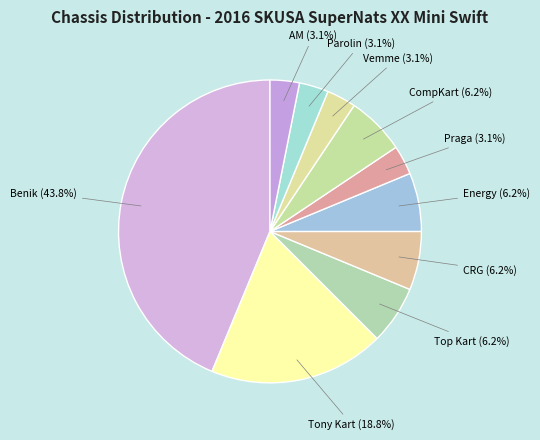

Rank the categories by value from highest to lowest.

Benik, Tony Kart, Top Kart, CRG, Energy, CompKart, Praga, Vemme, Parolin, AM